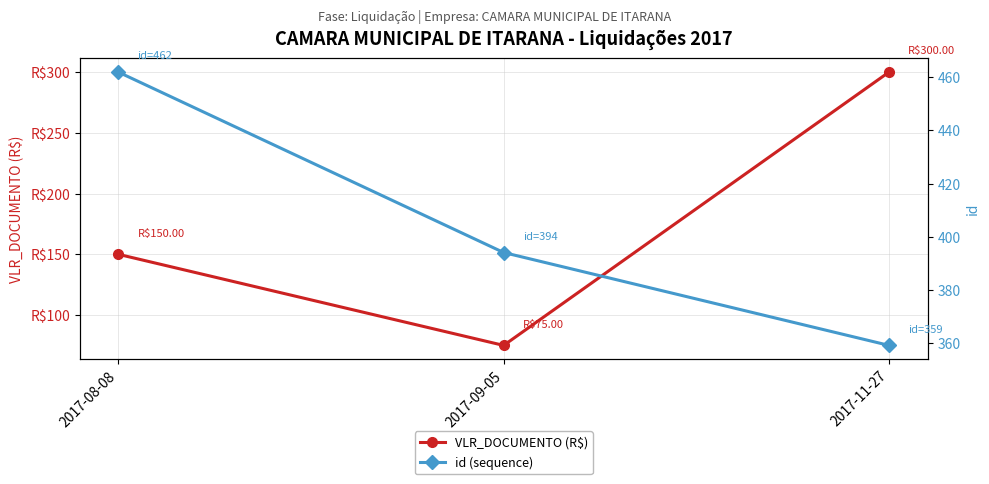

Between 2017-11-27 and 2017-09-05, which is larger?

2017-11-27